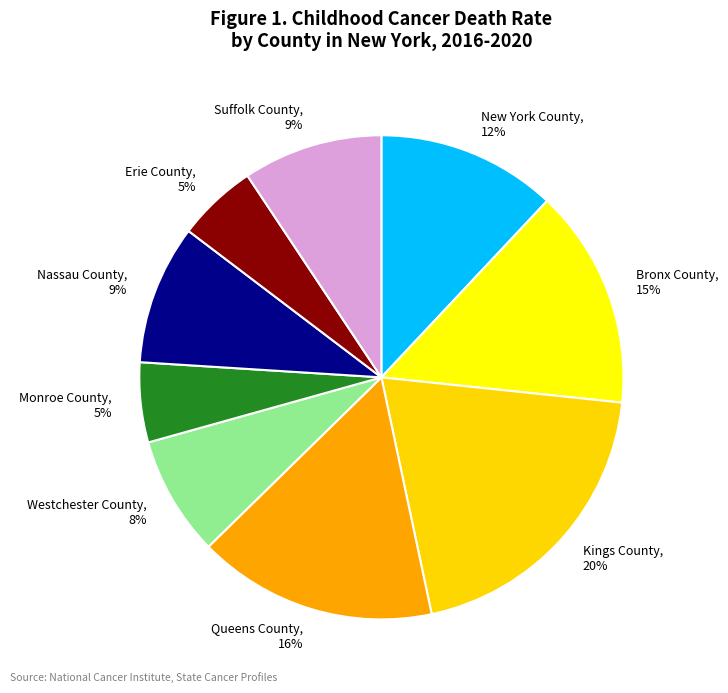

Do New York County and Kings County together represent more than half of the pie?

No